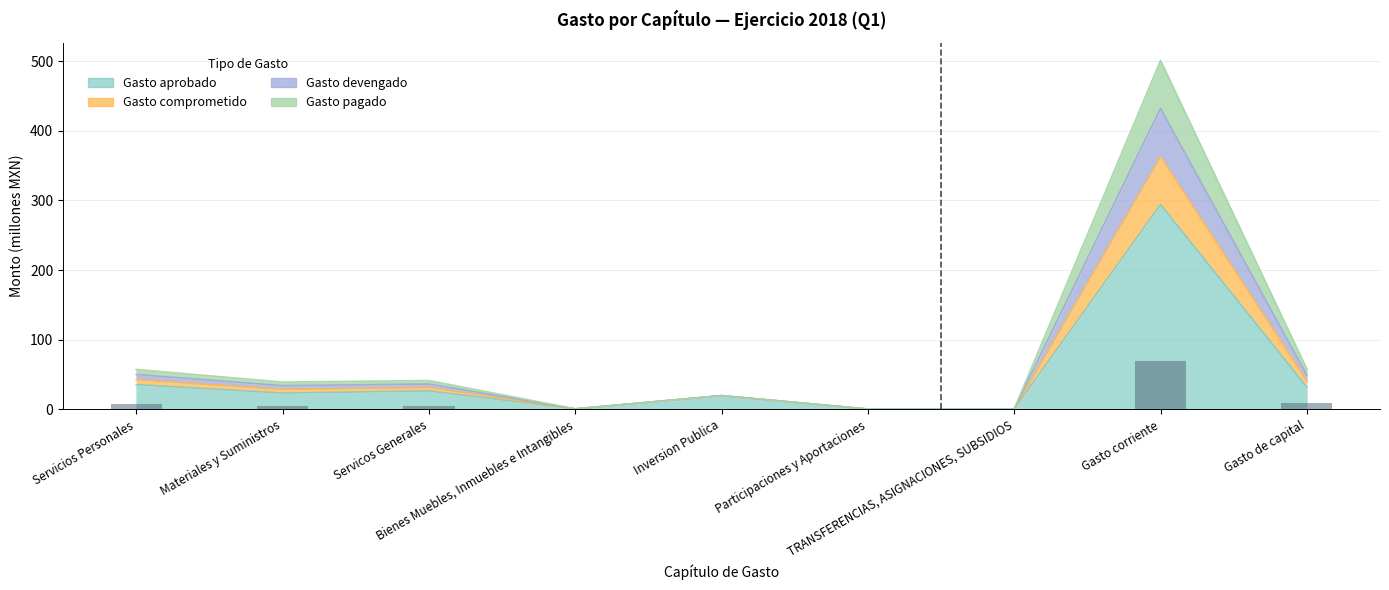

The value of Gasto pagado at Participaciones y Aportaciones is 0.6. True or false?

True